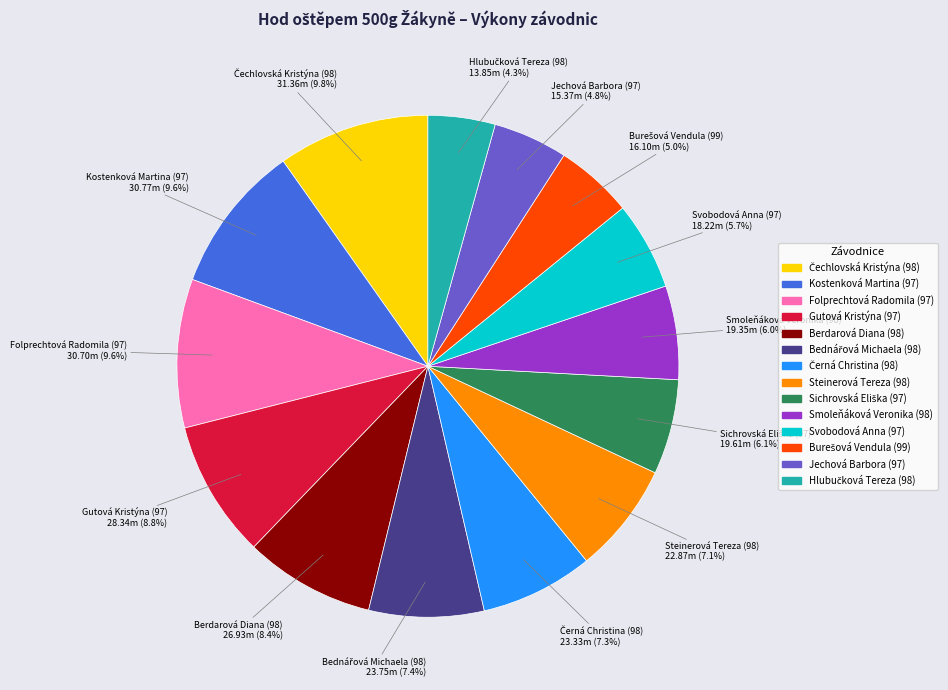

Which has a higher value, Gutová Kristýna (97) or Folprechtová Radomila (97)?

Folprechtová Radomila (97)